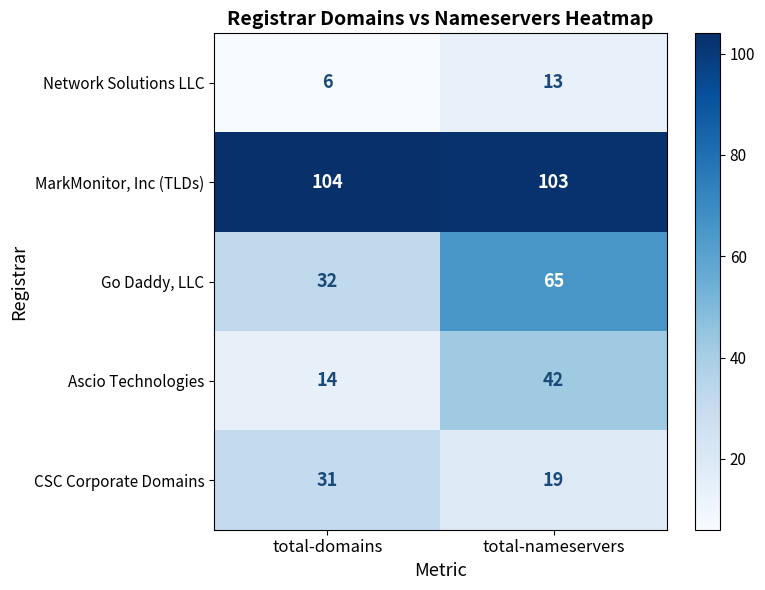

Reading left to right, what are all the values shown in this chart?

Network Solutions LLC: total-domains=6	total-nameservers=13
MarkMonitor, Inc (TLDs): total-domains=104	total-nameservers=103
Go Daddy, LLC: total-domains=32	total-nameservers=65
Ascio Technologies: total-domains=14	total-nameservers=42
CSC Corporate Domains: total-domains=31	total-nameservers=19